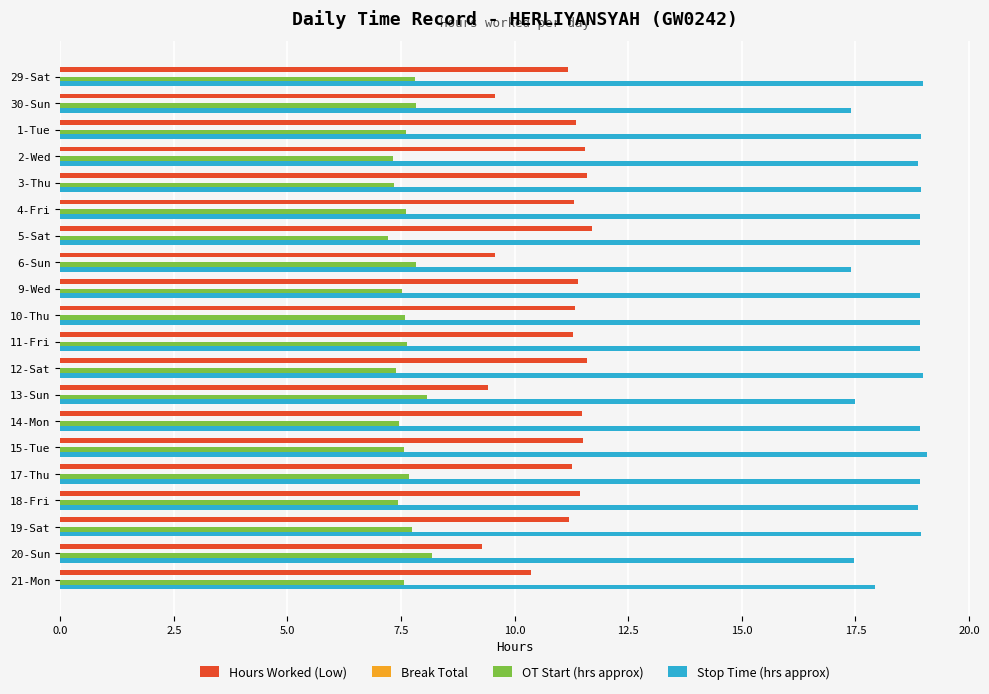

Is the value of Hours Worked (Low) at 11-Fri greater than the value of Stop Time (hrs approx) at 11-Fri?

No